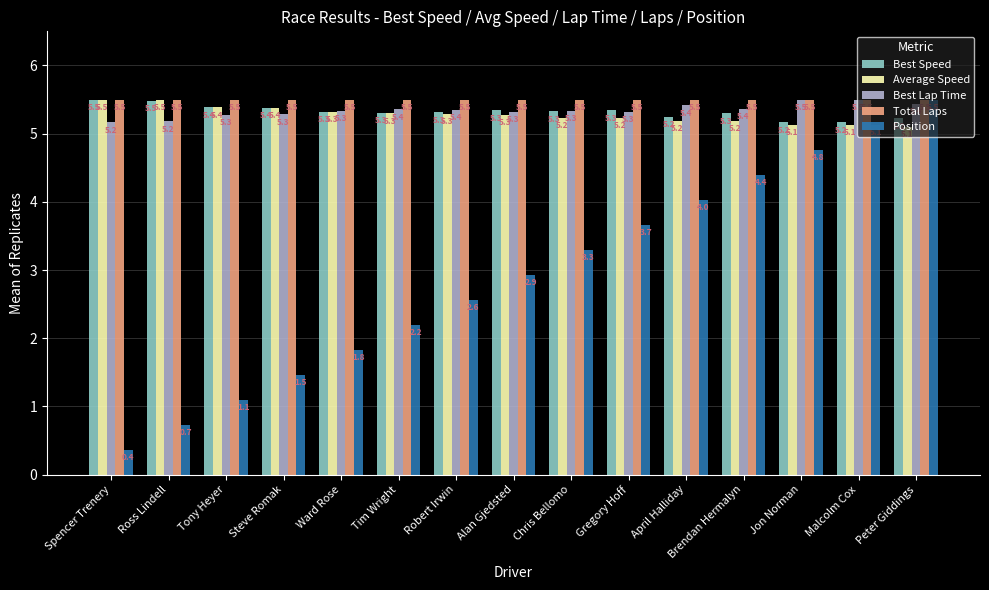

What is the label of the 8th bar from the left?

Alan Gjedsted